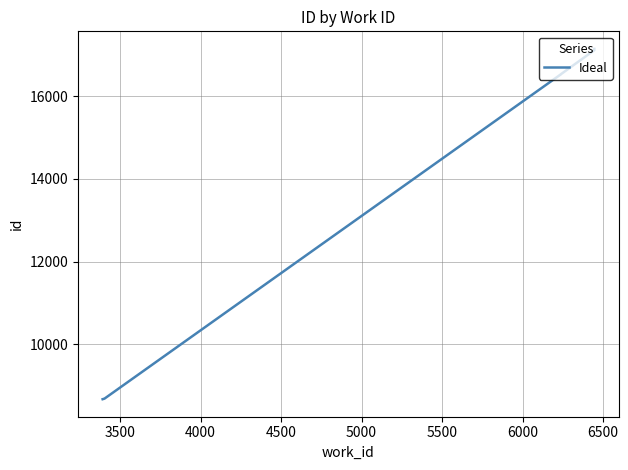

How many data points are less than 16534?

5